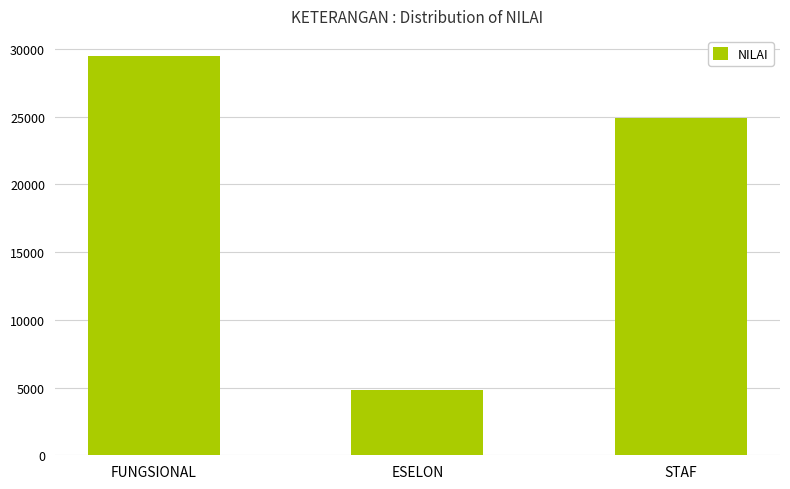

Reading left to right, what are all the values shown in this chart?

29478	4807	24891